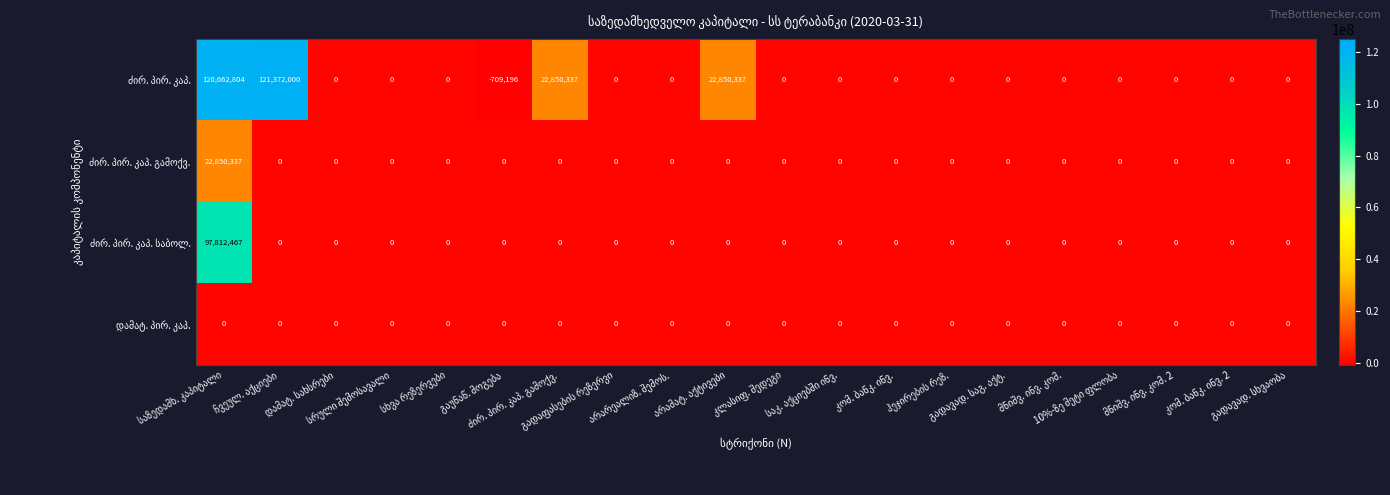

What is the greatest value displayed?

121372000